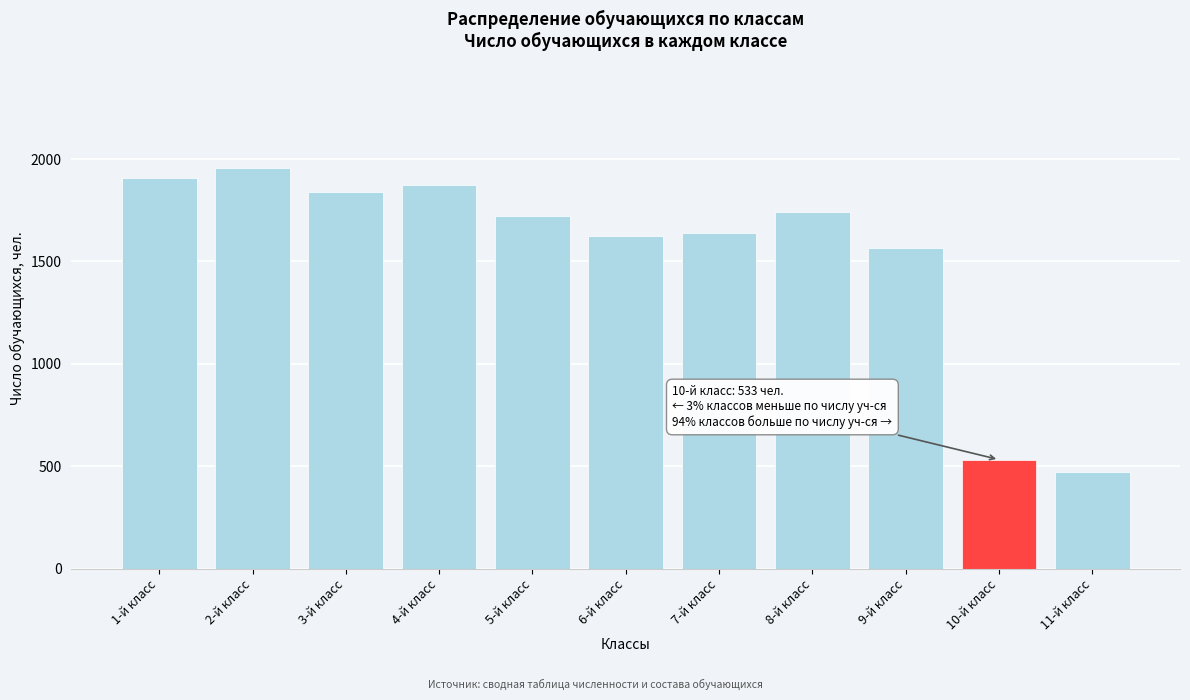

Reading right to left, list all the values displayed in this chart.

11-й класс=474	10-й класс=533	9-й класс=1565	8-й класс=1741	7-й класс=1638	6-й класс=1623	5-й класс=1724	4-й класс=1871	3-й класс=1840	2-й класс=1955	1-й класс=1908